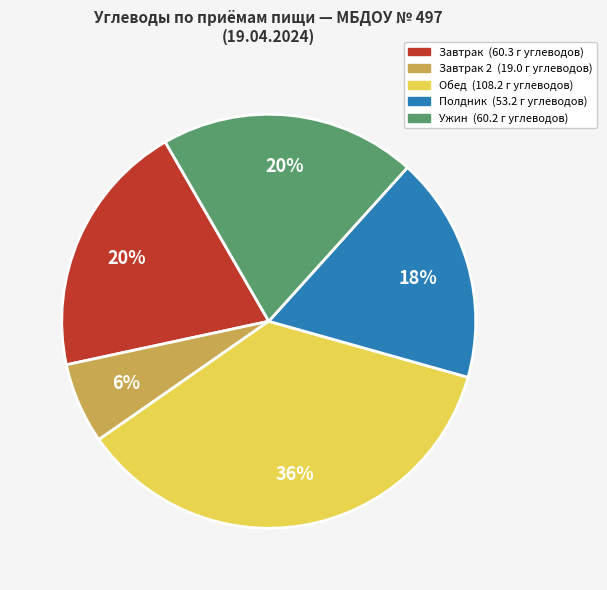

To the nearest percent, what is the average slice percentage?

20%